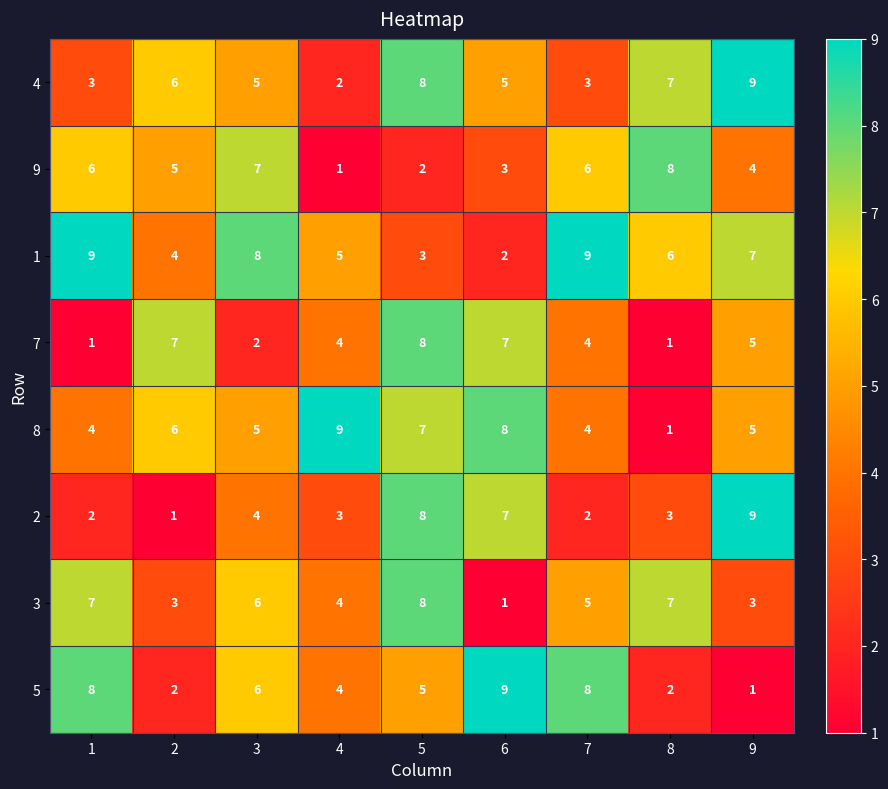

Rank the series at 1 from highest to lowest value.

1, 5, 3, 9, 8, 4, 2, 7